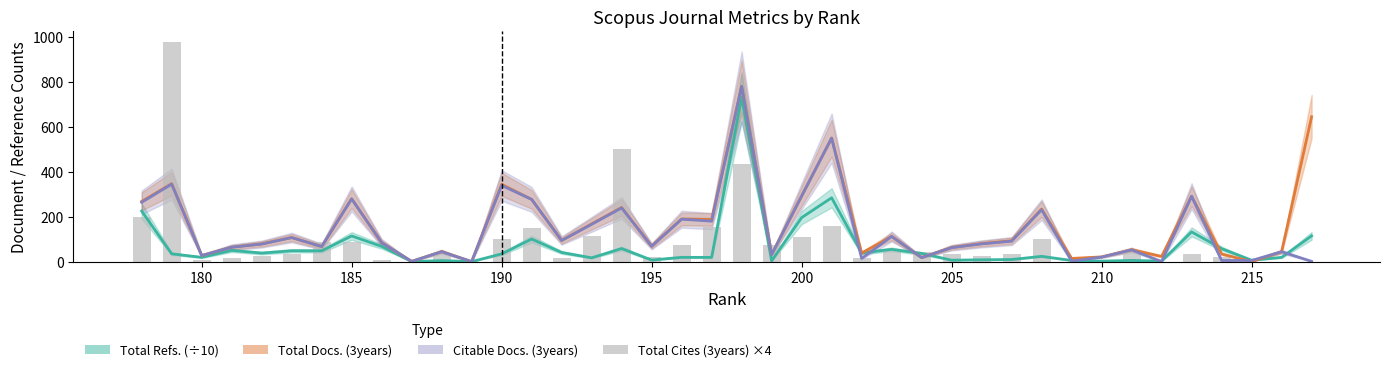

What is the value of the Citable Docs. (3years) bar at the 4th from the left?

64.0